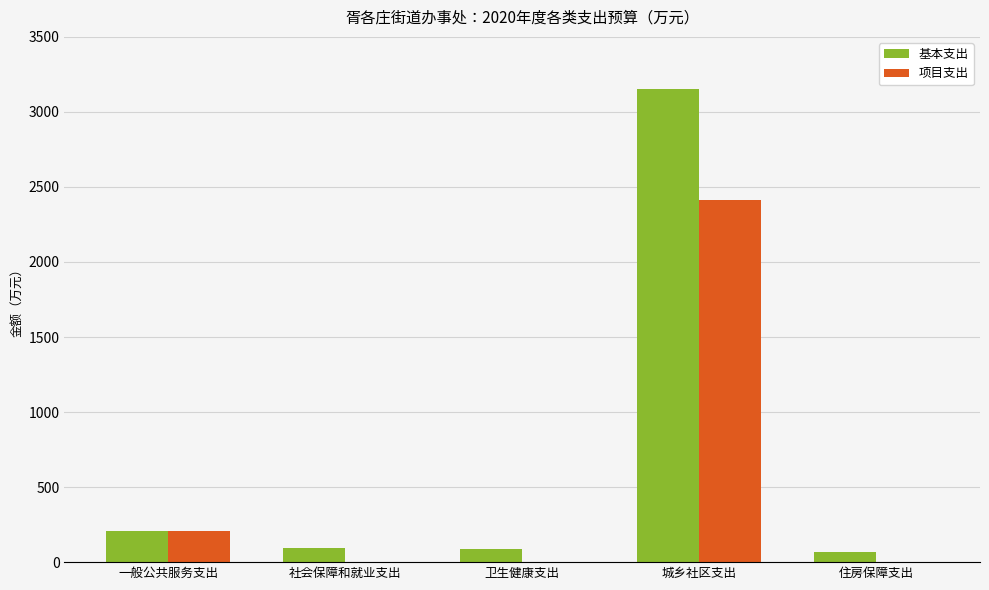

Which category has the highest value in the 项目支出 series?

城乡社区支出